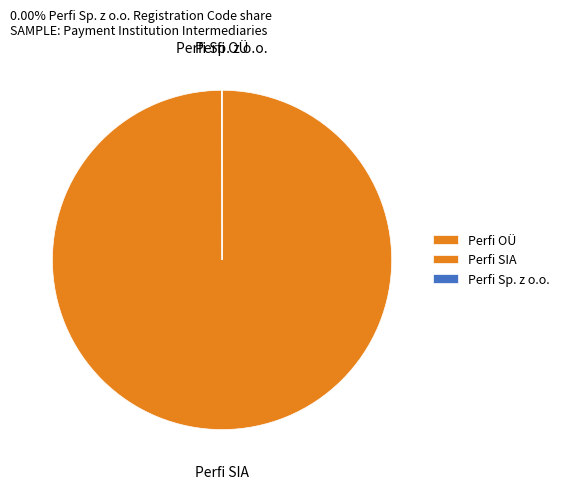

Is it true that Perfi SIA is 85% of the pie?

False